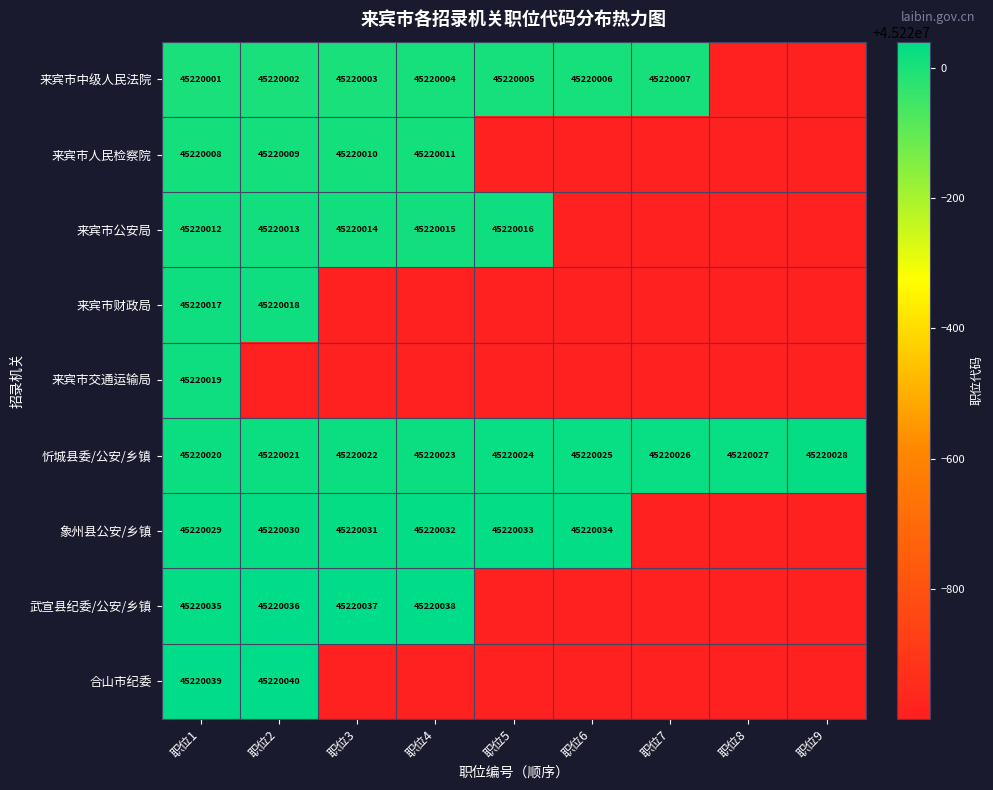

What is the greatest value displayed?

45220040